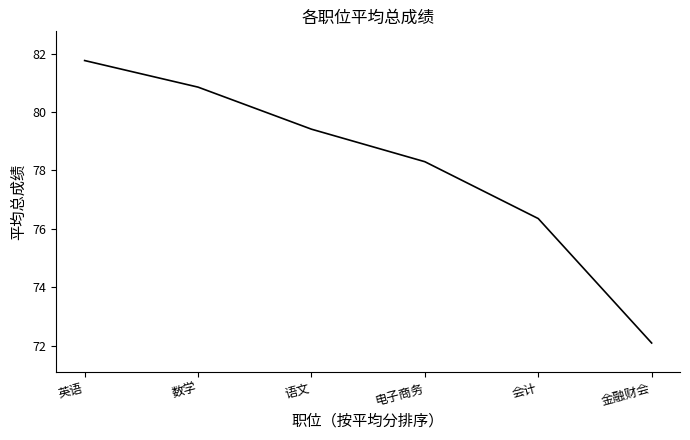

What is the ratio of the value at 电子商务 to the value at 语文?

1.0